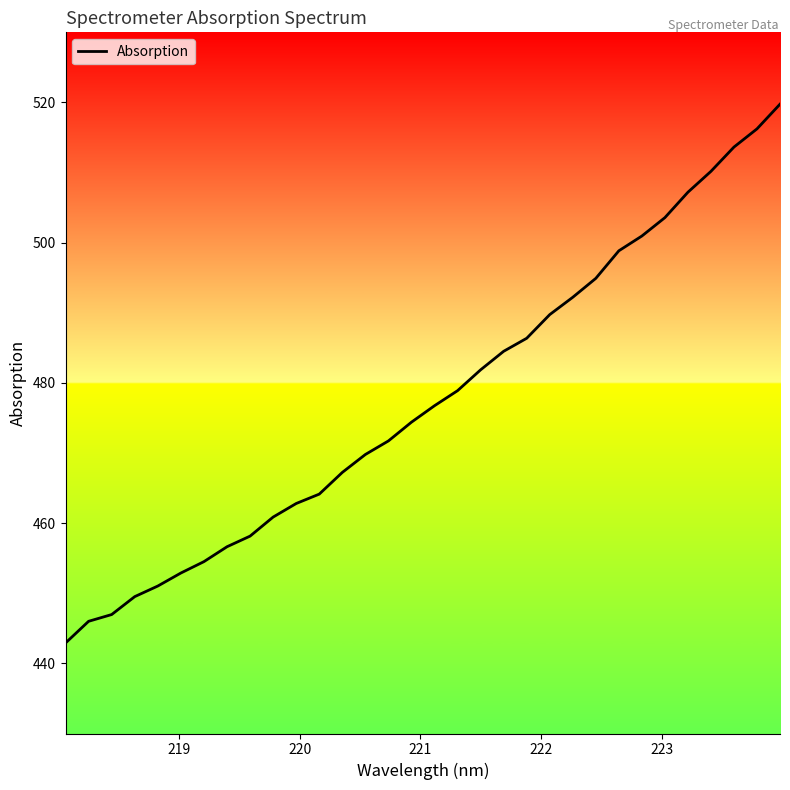

What is the greatest value displayed?

519.8